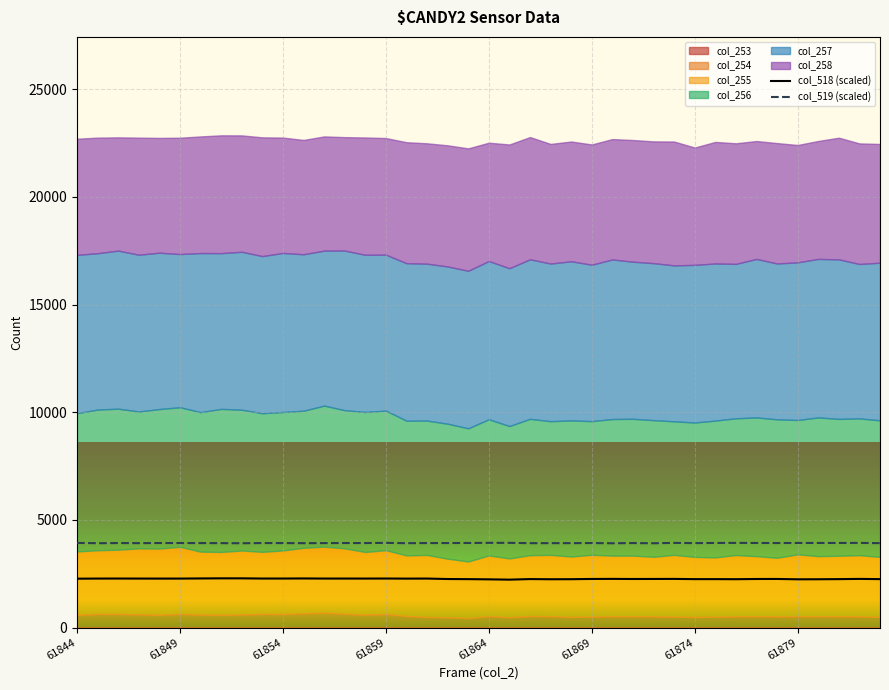

True or false: col_518 (scaled) and col_519 (scaled) cross at least once.

False